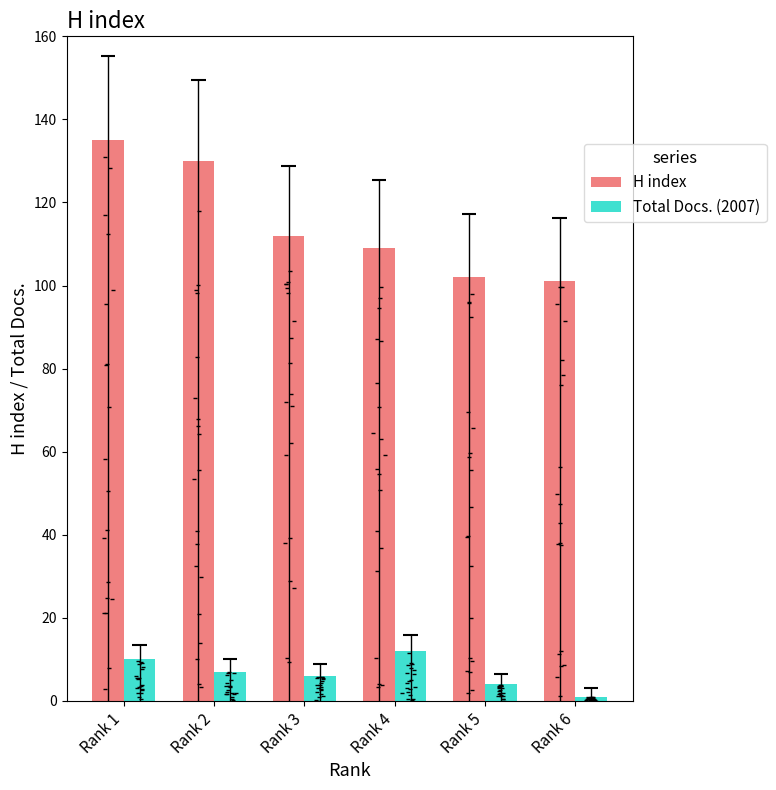

Which series has the largest total across all categories?

H index